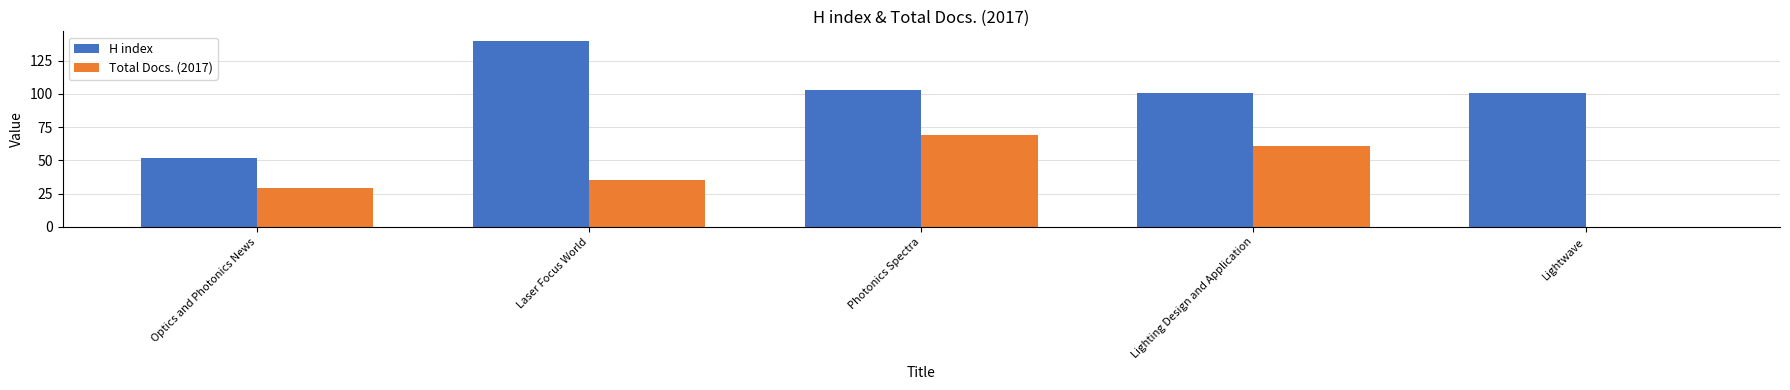

The value of Total Docs. (2017) at Photonics Spectra is 35. True or false?

False